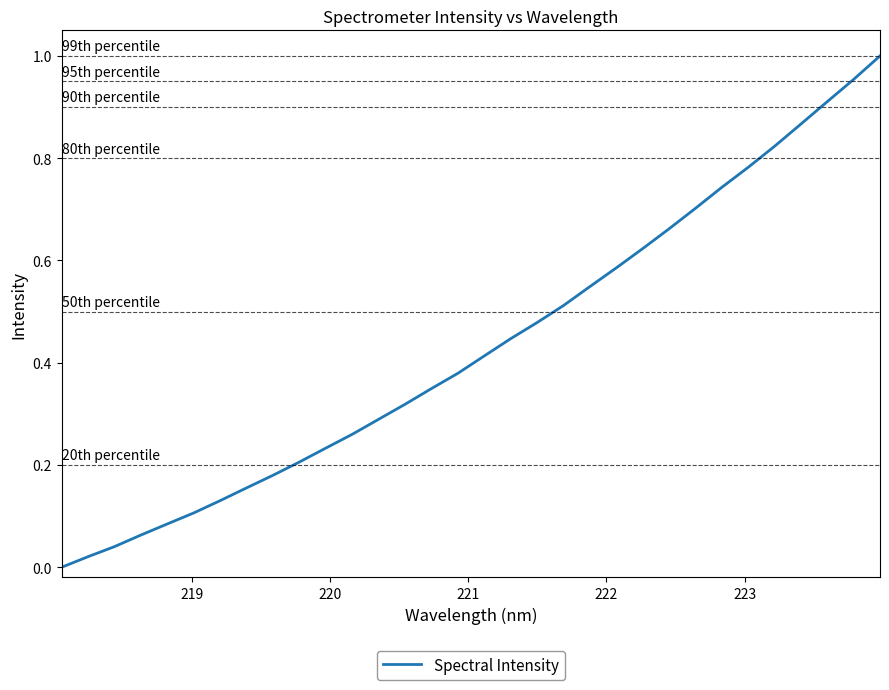

How many lines are shown in the chart?

1